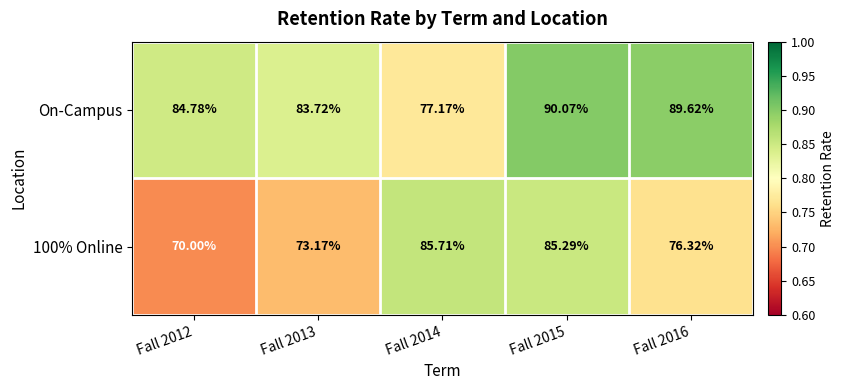

Which series has the largest total across all categories?

On-Campus